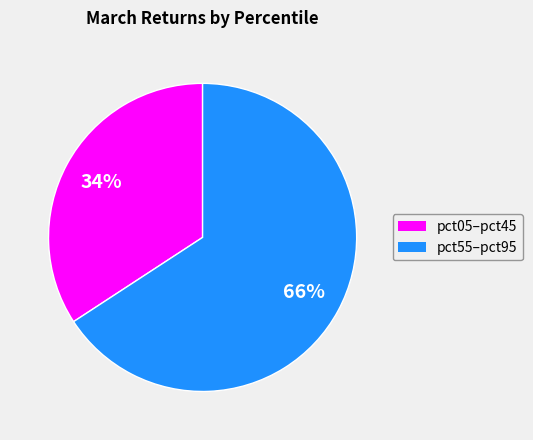

To the nearest percent, what is the average slice percentage?

50%